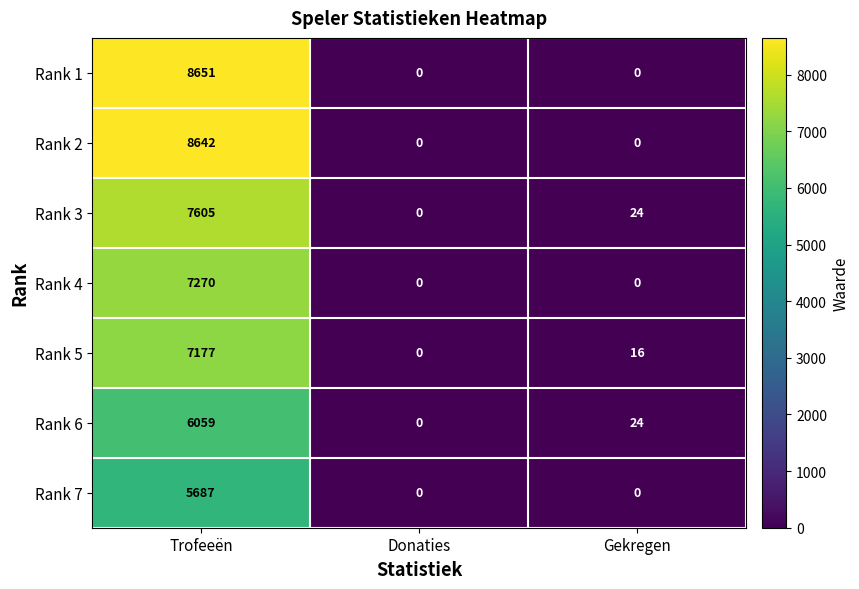

What is the greatest value displayed?

8651